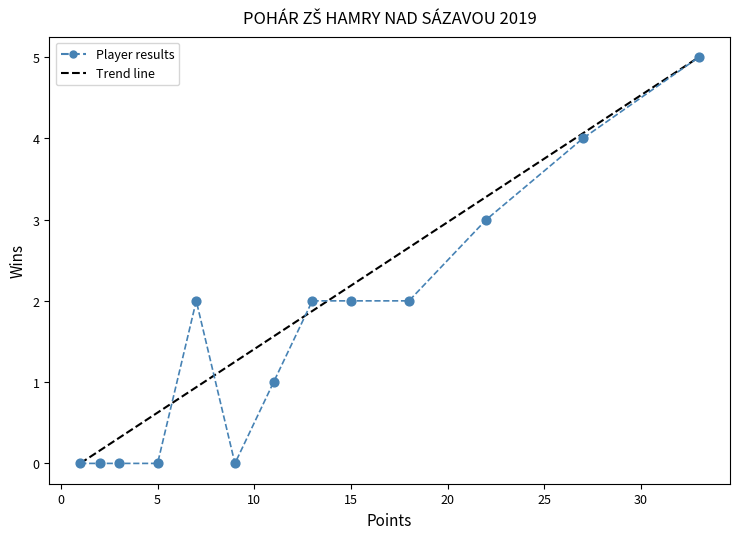

What is the range of Y values (max minus min)?

5